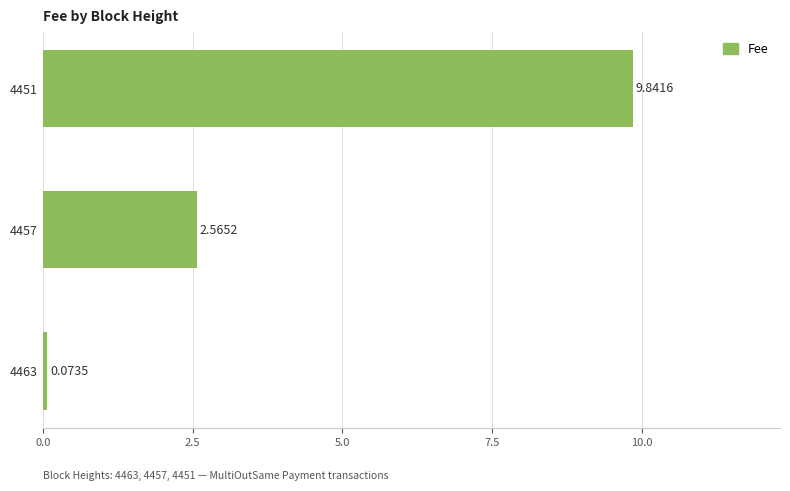

Between 4451 and 4463, which is larger?

4451